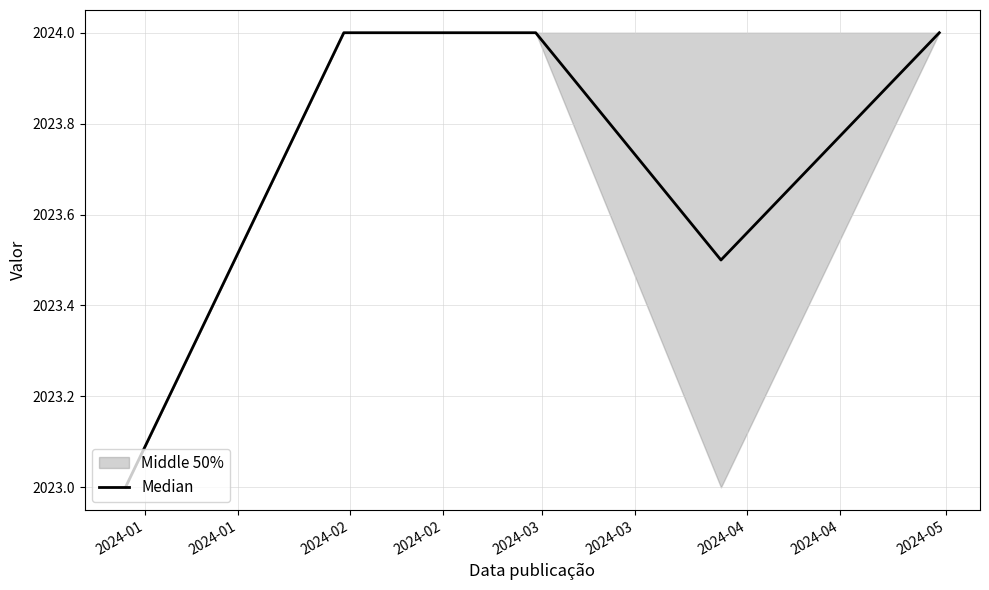

True or false: there are more than 2 points higher than both neighbors.

False